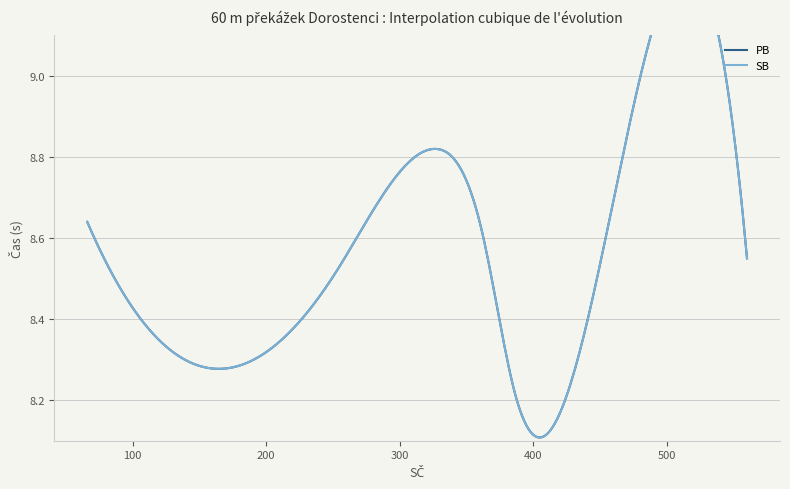

True or false: PB and SB intersect in this chart.

False